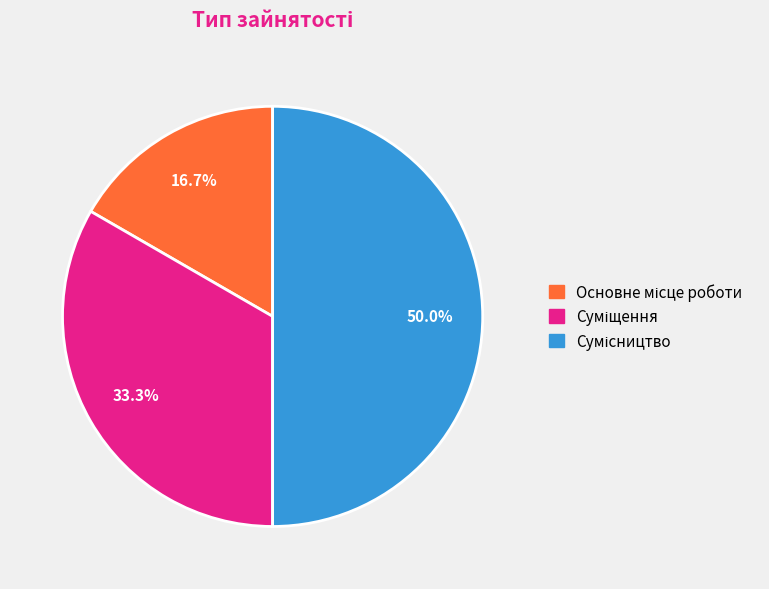

Which has a higher value, Сумісництво or Суміщення?

Сумісництво